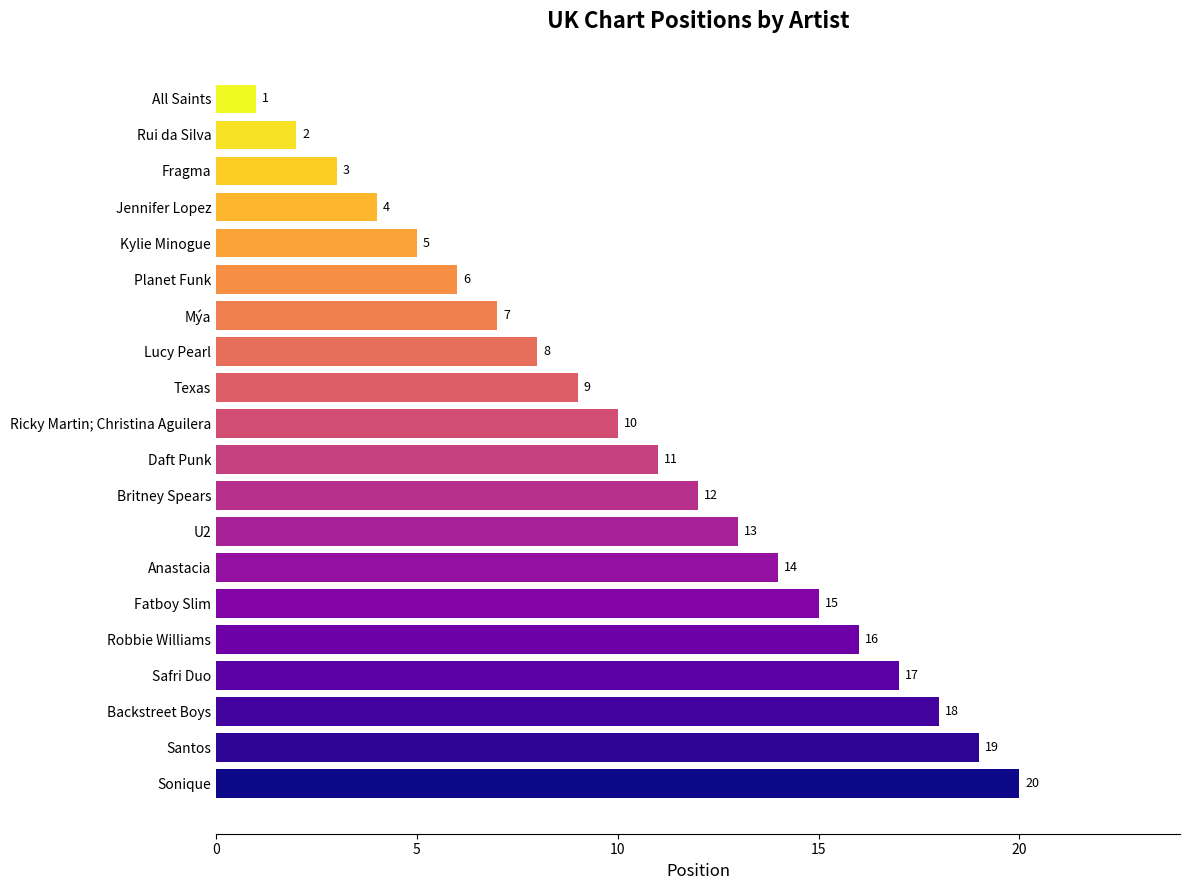

Is it true that the value at Sonique is 20?

True